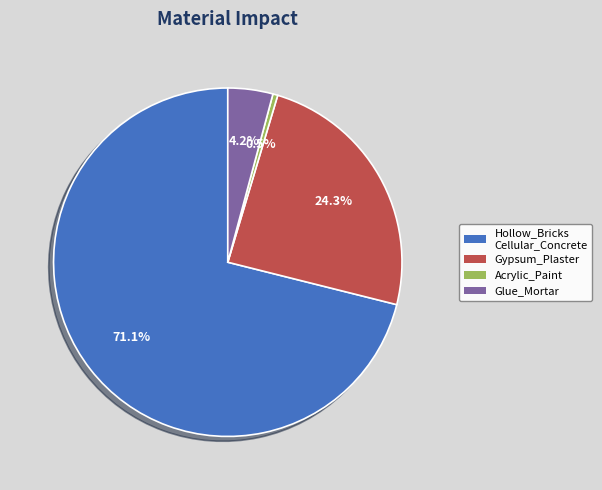

To the nearest percent, what is the average slice percentage?

25%